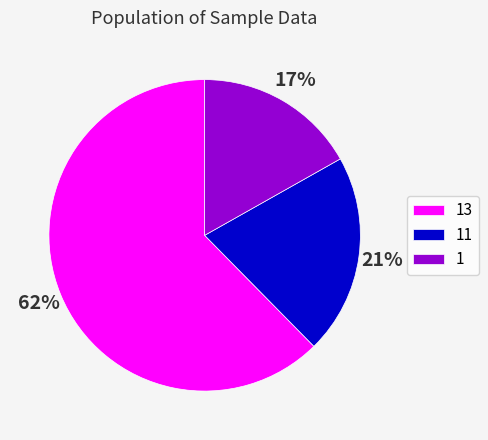

To the nearest percent, what percentage of the pie is 1?

17%